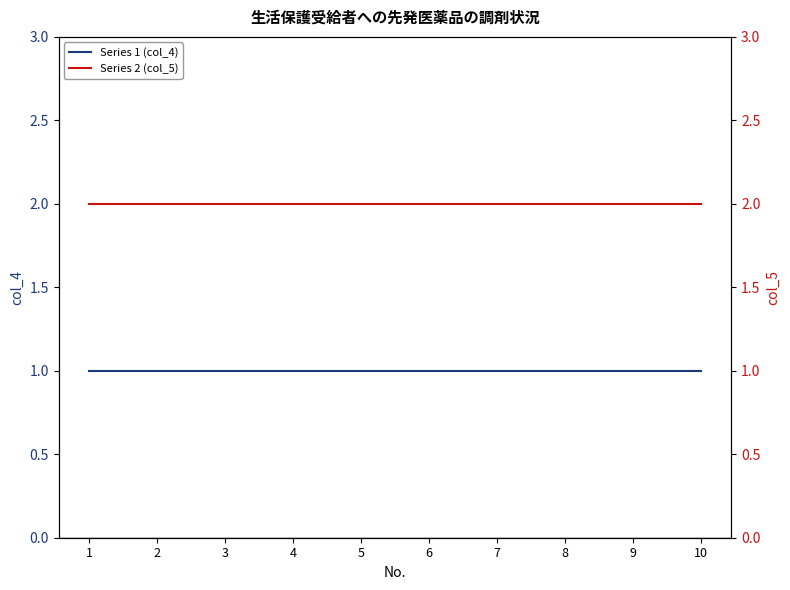

Between 4 and 6, which series saw the biggest shift?

Series 1 (col_4)